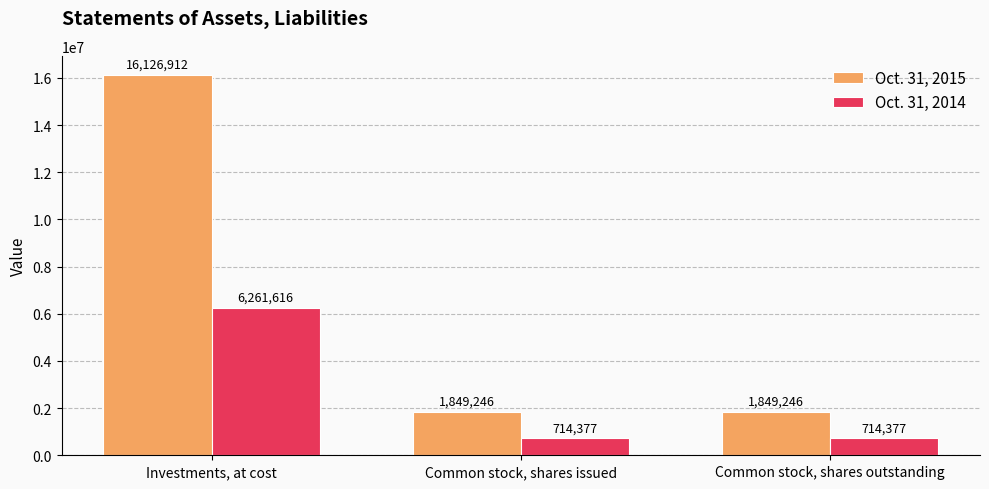

How many groups of bars are there?

3